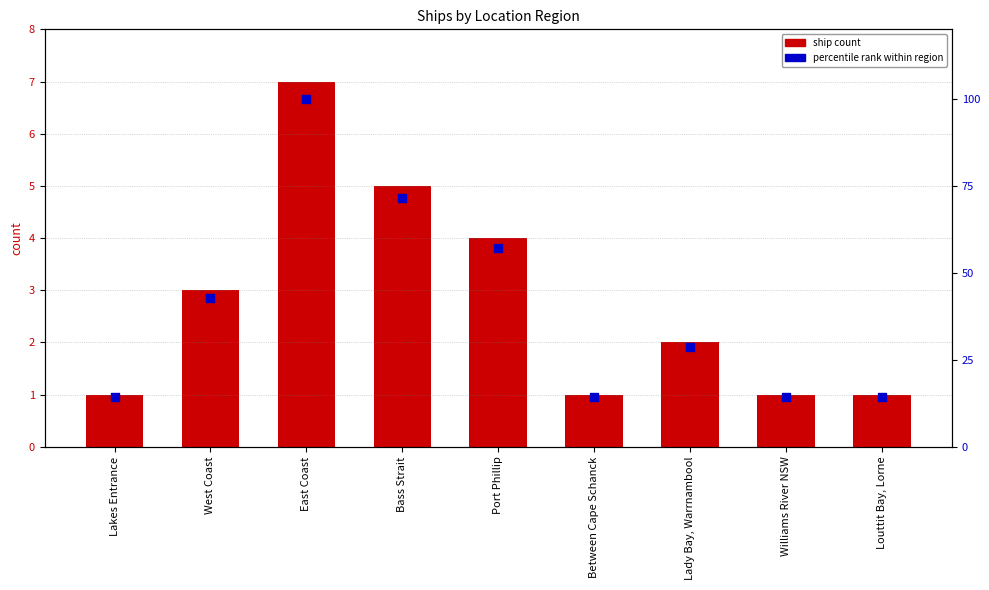

At which category is the sum across all series the highest?

East Coast